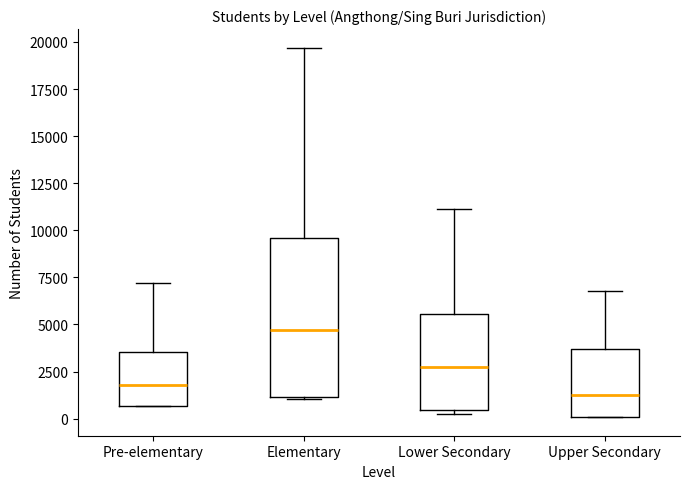

Where does the median line of the box for Elementary sit on the y-axis? The values are not printed on the chart, so give them approximately, as read against the axis.

4500